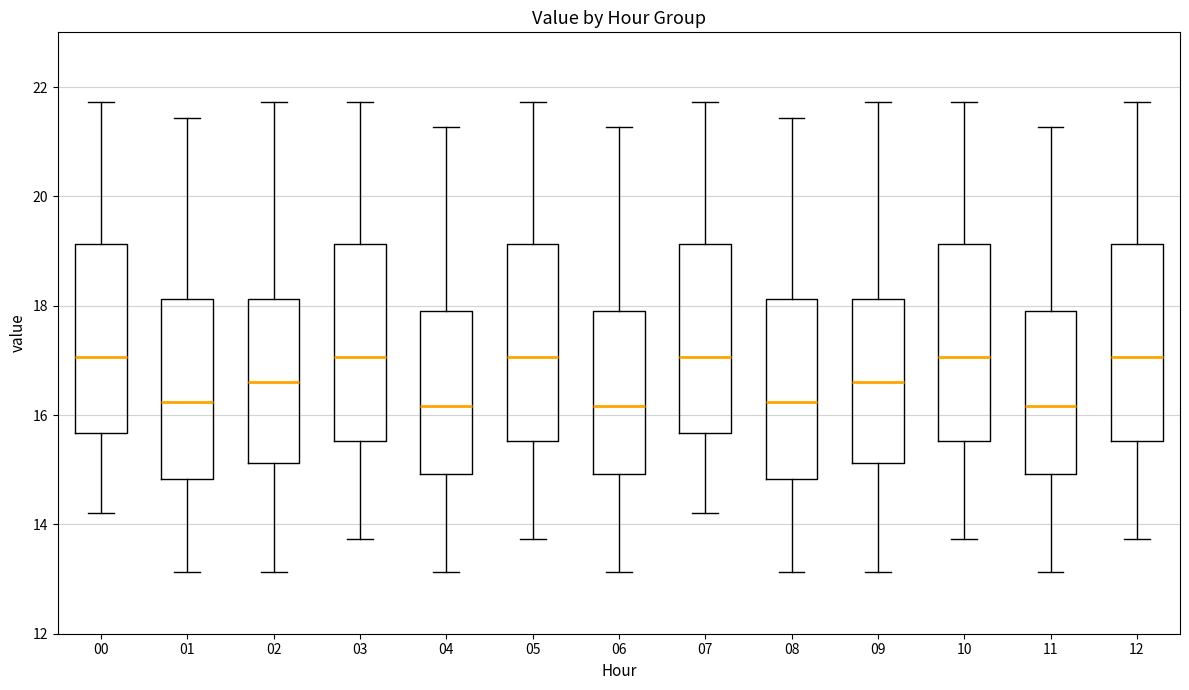

Reading left to right, transcribe this box plot: for each box, give where its median line is, the range the box spans, and where its two whiskers end, as read against the y-axis. The values are not printed on the chart, so give them approximately, as read against the axis.

00: median 17.0, box 15.6 to 19.2, whiskers 14.2 to 21.8
01: median 16.2, box 14.8 to 18.2, whiskers 13.2 to 21.4
02: median 16.6, box 15.2 to 18.2, whiskers 13.2 to 21.8
03: median 17.0, box 15.6 to 19.2, whiskers 13.8 to 21.8
04: median 16.2, box 15.0 to 18.0, whiskers 13.2 to 21.2
05: median 17.0, box 15.6 to 19.2, whiskers 13.8 to 21.8
06: median 16.2, box 15.0 to 18.0, whiskers 13.2 to 21.2
07: median 17.0, box 15.6 to 19.2, whiskers 14.2 to 21.8
08: median 16.2, box 14.8 to 18.2, whiskers 13.2 to 21.4
09: median 16.6, box 15.2 to 18.2, whiskers 13.2 to 21.8
10: median 17.0, box 15.6 to 19.2, whiskers 13.8 to 21.8
11: median 16.2, box 15.0 to 18.0, whiskers 13.2 to 21.2
12: median 17.0, box 15.6 to 19.2, whiskers 13.8 to 21.8